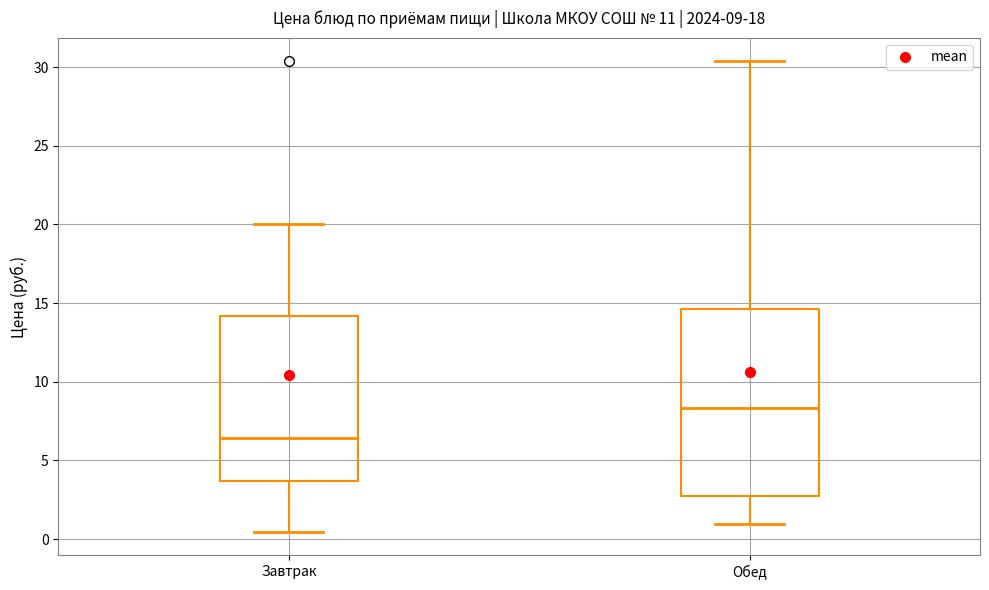

Which box has the lowest median line?

Завтрак